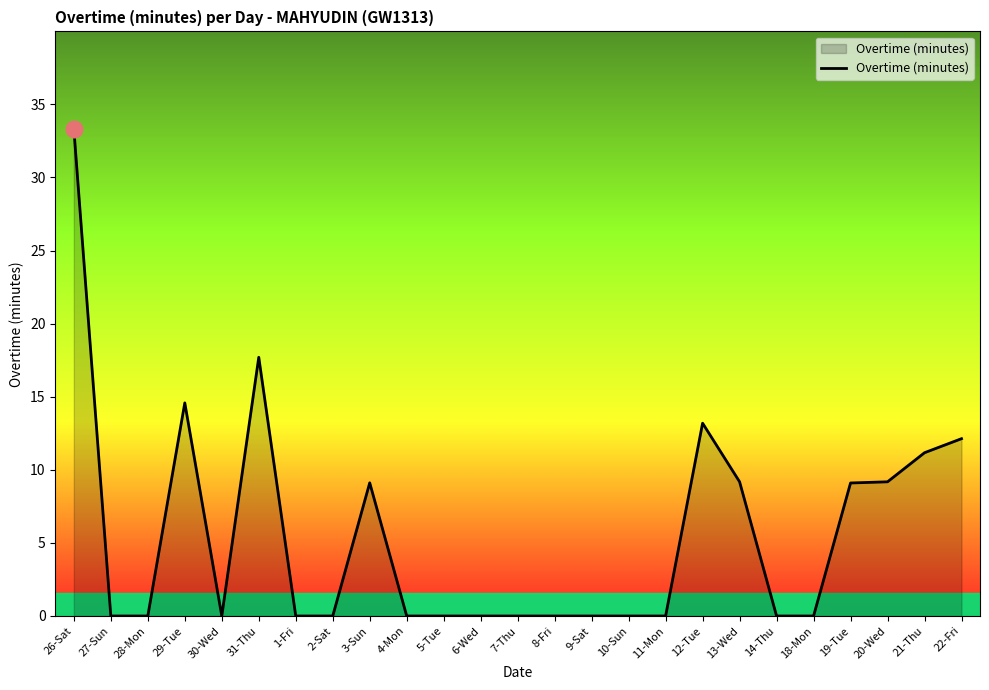

Count the number of data series in this chart.

1